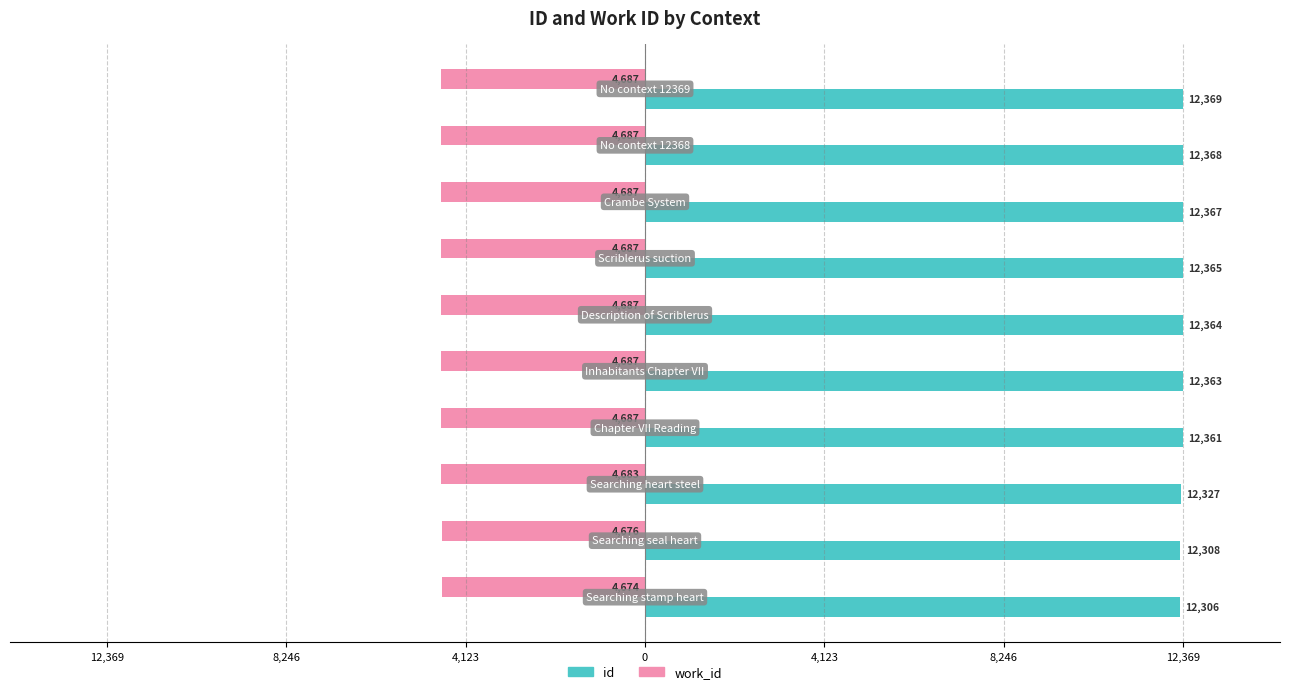

Reading left to right, list all the values displayed in this chart.

id: 12306	12308	12327	12361	12363	12364	12365	12367	12368	12369
work_id: -4674	-4676	-4683	-4687	-4687	-4687	-4687	-4687	-4687	-4687